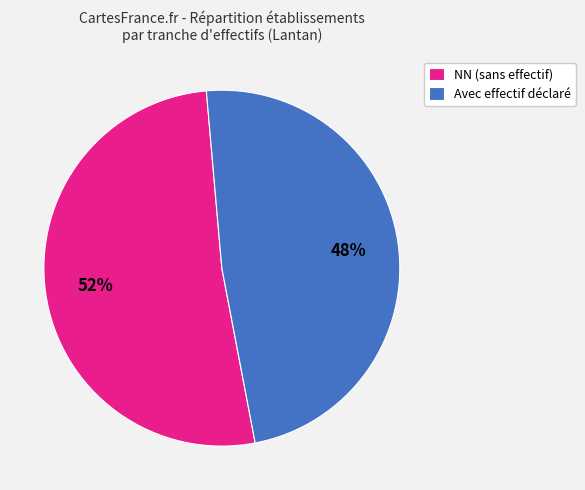

Is there a majority slice in this chart?

Yes